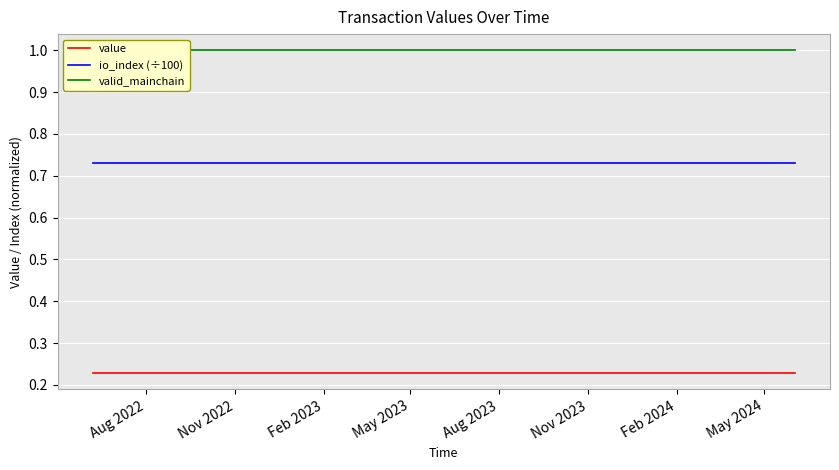

List the series in order of their peak value, highest first.

valid_mainchain, io_index (÷100), value